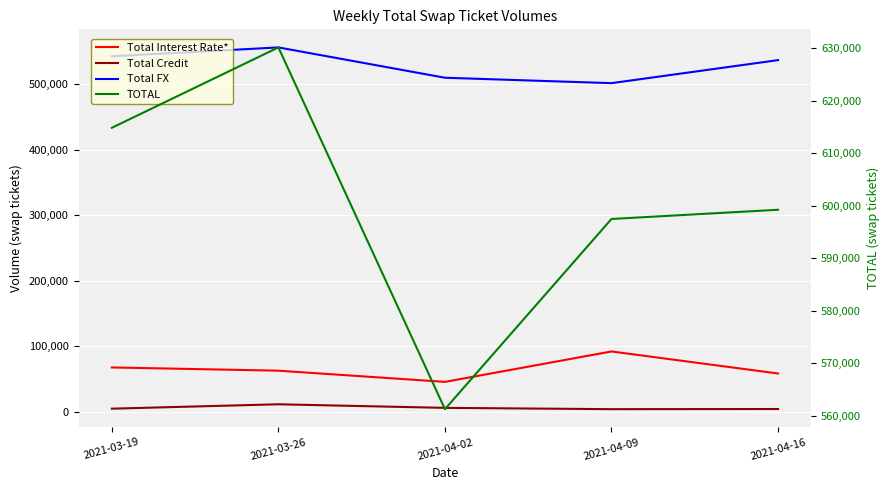

Read the Total FX value at 2021-04-16, to the nearest 50.

536950